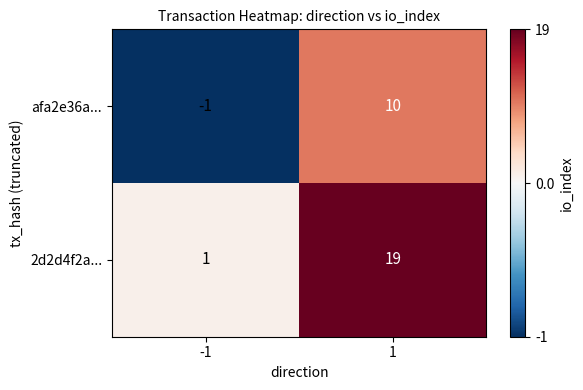

At 1, list the series in order from smallest to largest.

afa2e36a..., 2d2d4f2a...